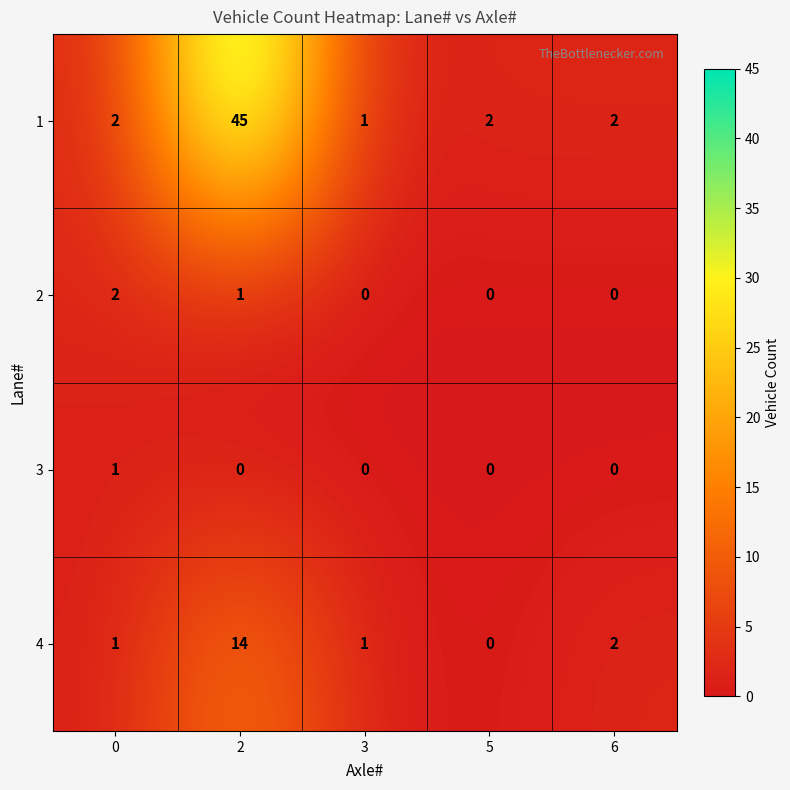

The value of 3 at 5 is 0. True or false?

True